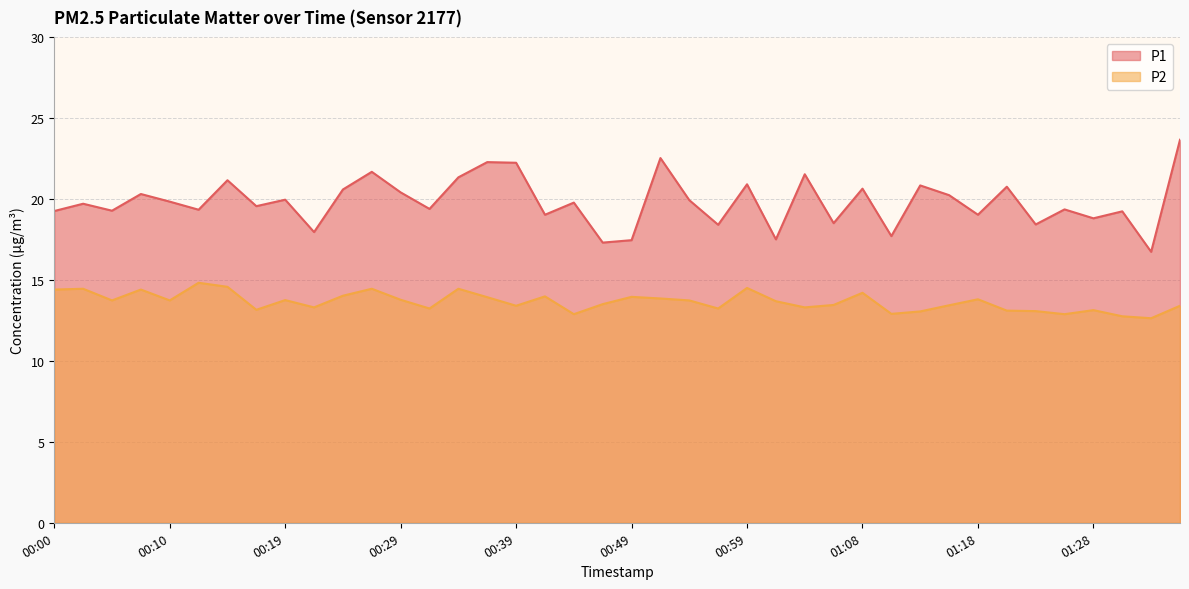

At which category does P1 reach its first local peak?

00:02